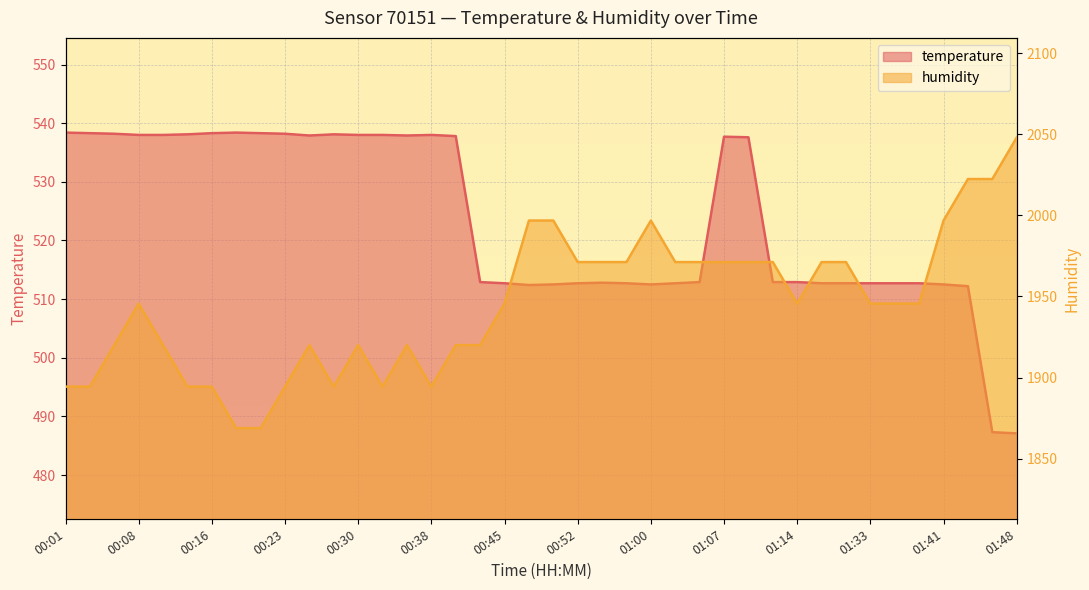

Reading right to left, transcribe all the data shown in this chart.

temperature: 01:48=487.1	01:46=487.3	01:43=512.2	01:41=512.5	01:38=512.7	01:36=512.7	01:33=512.7	01:31=512.7	01:17=512.7	01:14=512.9	01:12=512.9	01:09=537.6	01:07=537.7	01:04=512.9	01:02=512.7	01:00=512.5	00:57=512.7	00:55=512.8	00:52=512.7	00:50=512.5	00:47=512.4	00:45=512.7	00:42=512.9	00:40=537.8	00:38=538.0	00:35=537.9	00:33=538.0	00:30=538.0	00:28=538.1	00:25=537.9	00:23=538.2	00:21=538.3	00:18=538.4	00:16=538.3	00:13=538.1	00:11=538.0	00:08=538.0	00:06=538.2	00:03=538.3	00:01=538.4
humidity: 01:48=2048.0	01:46=2022.4	01:43=2022.4	01:41=1996.8	01:38=1945.6	01:36=1945.6	01:33=1945.6	01:31=1971.2	01:17=1971.2	01:14=1945.6	01:12=1971.2	01:09=1971.2	01:07=1971.2	01:04=1971.2	01:02=1971.2	01:00=1996.8	00:57=1971.2	00:55=1971.2	00:52=1971.2	00:50=1996.8	00:47=1996.8	00:45=1945.6	00:42=1920.0	00:40=1920.0	00:38=1894.4	00:35=1920.0	00:33=1894.4	00:30=1920.0	00:28=1894.4	00:25=1920.0	00:23=1894.4	00:21=1868.8	00:18=1868.8	00:16=1894.4	00:13=1894.4	00:11=1920.0	00:08=1945.6	00:06=1920.0	00:03=1894.4	00:01=1894.4